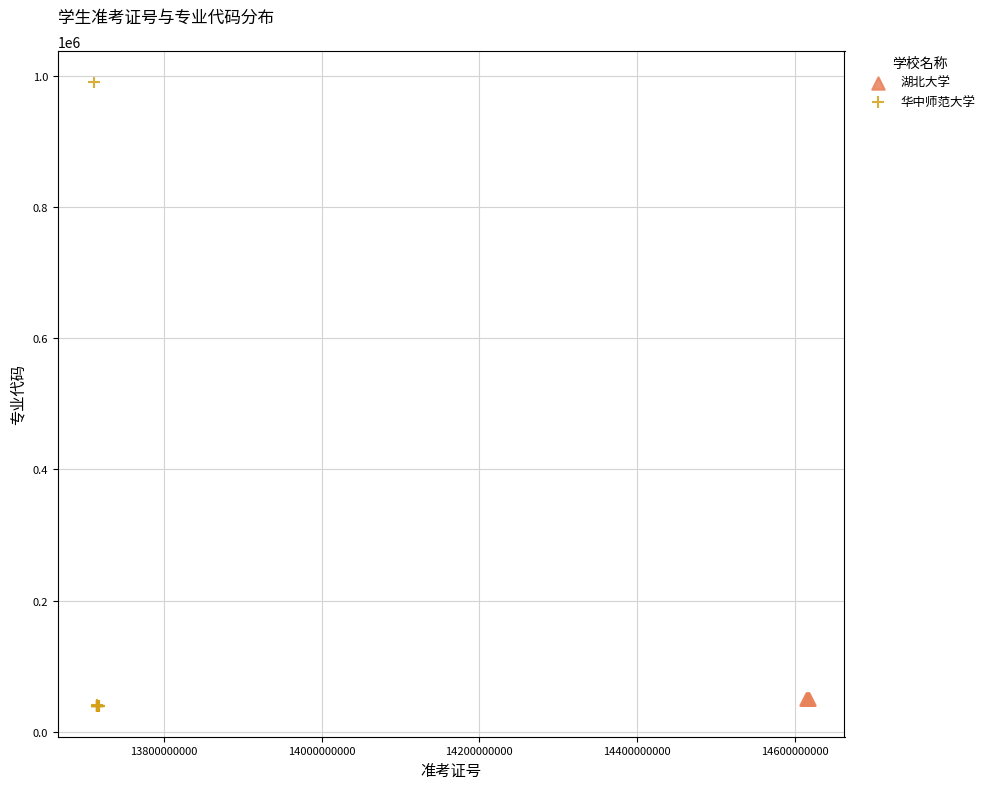

Which series contains the highest Y value?

华中师范大学